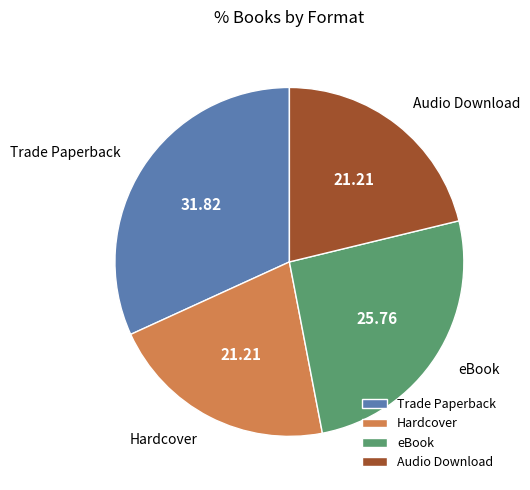

True or false: Audio Download accounts for 21% of the total.

True